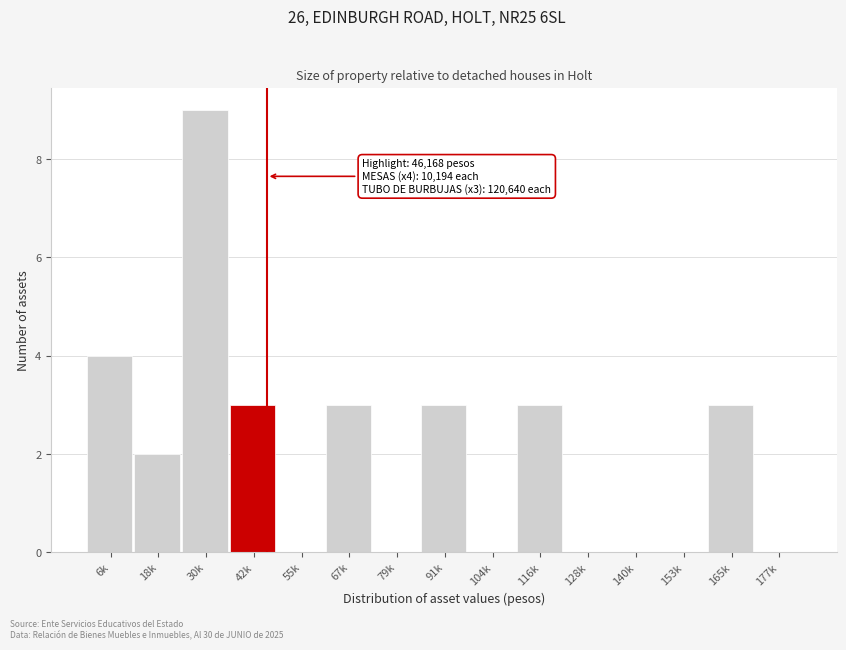

Reading left to right, transcribe all the data shown in this chart.

6k=4	18k=2	30k=9	42k=3	55k=0	67k=3	79k=0	91k=3	104k=0	116k=3	128k=0	140k=0	153k=0	165k=3	177k=0